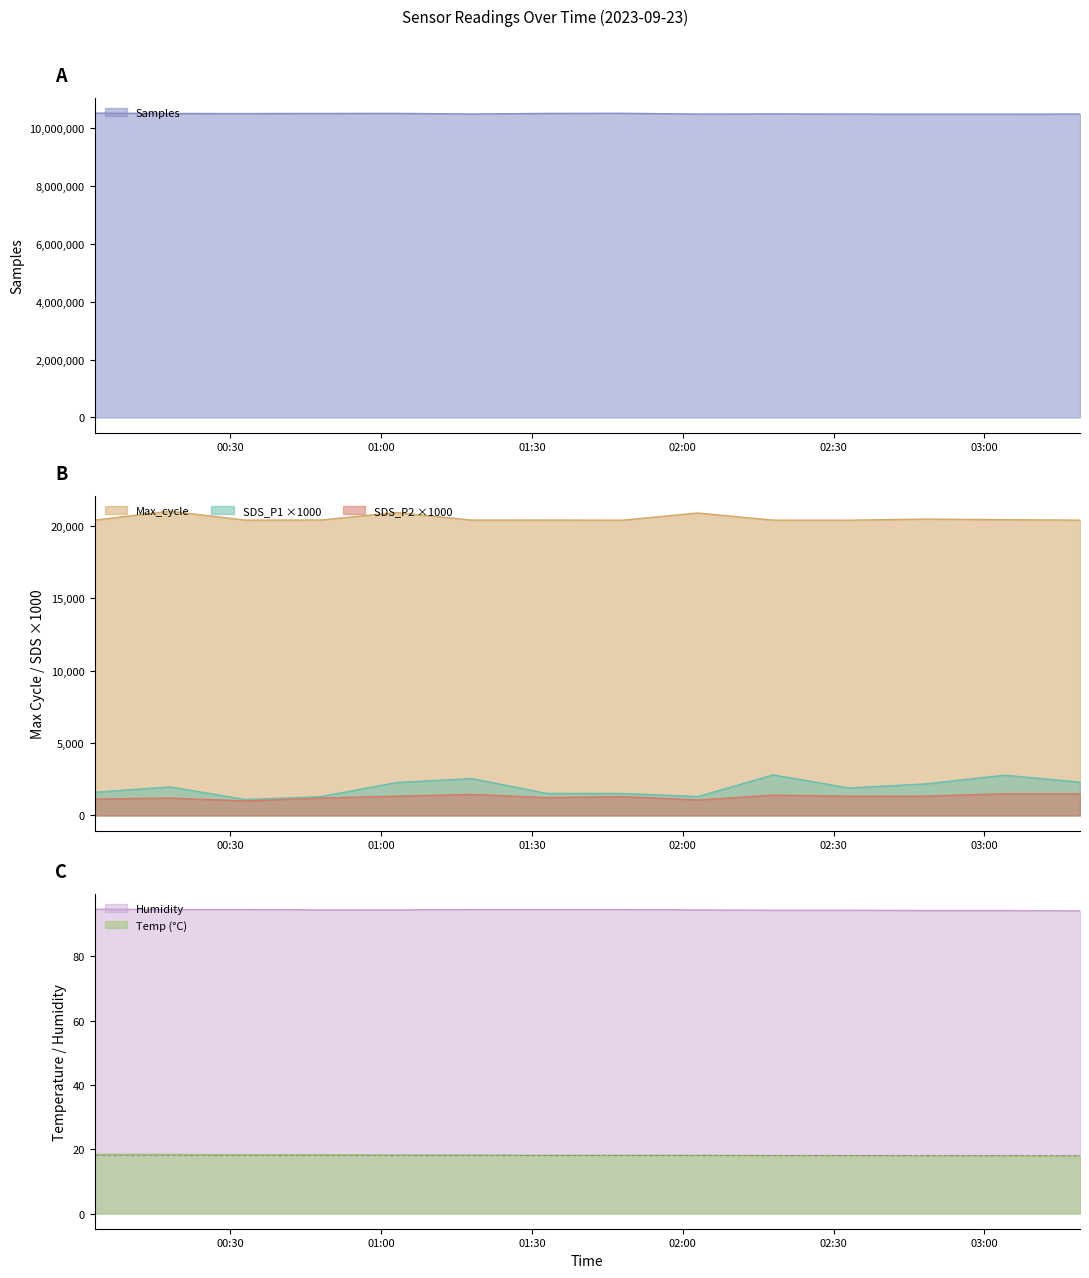

List the labels in order of Humidity value, largest first.

2023/09/23 00:03, 2023/09/23 00:18, 2023/09/23 00:33, 2023/09/23 01:18, 2023/09/23 01:33, 2023/09/23 01:48, 2023/09/23 00:48, 2023/09/23 01:03, 2023/09/23 02:03, 2023/09/23 02:18, 2023/09/23 02:33, 2023/09/23 02:48, 2023/09/23 03:04, 2023/09/23 03:19